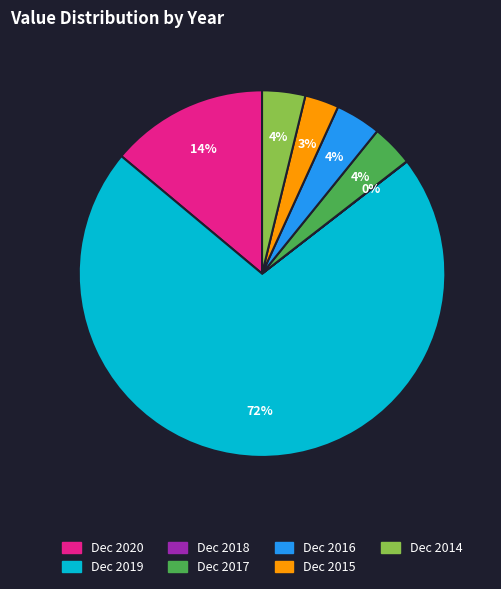

Which has a higher value, Dec 2019 or Dec 2017?

Dec 2019